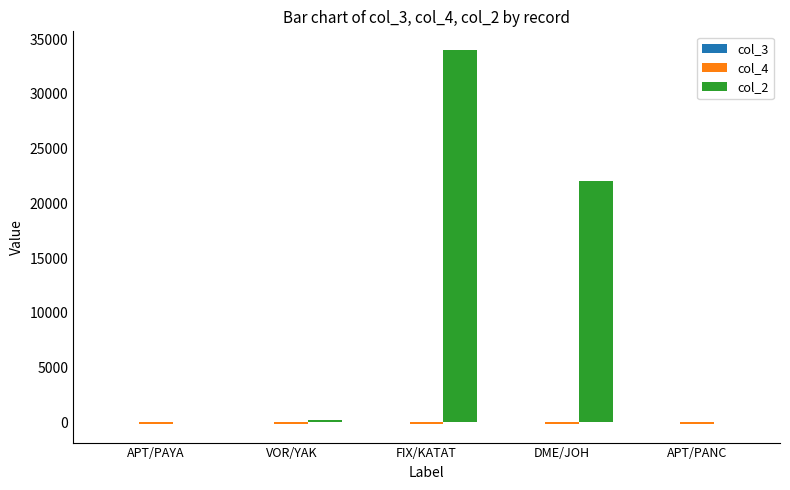

At which category is the sum across all series the highest?

FIX/KATAT